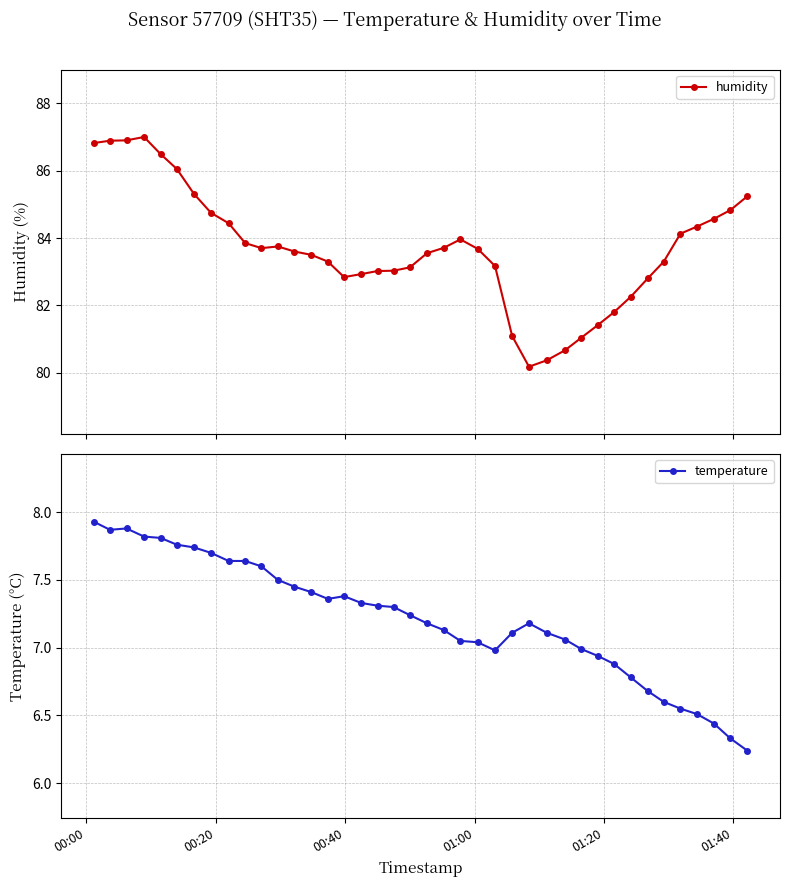

True or false: temperature has more than 0 interior local peaks.

True